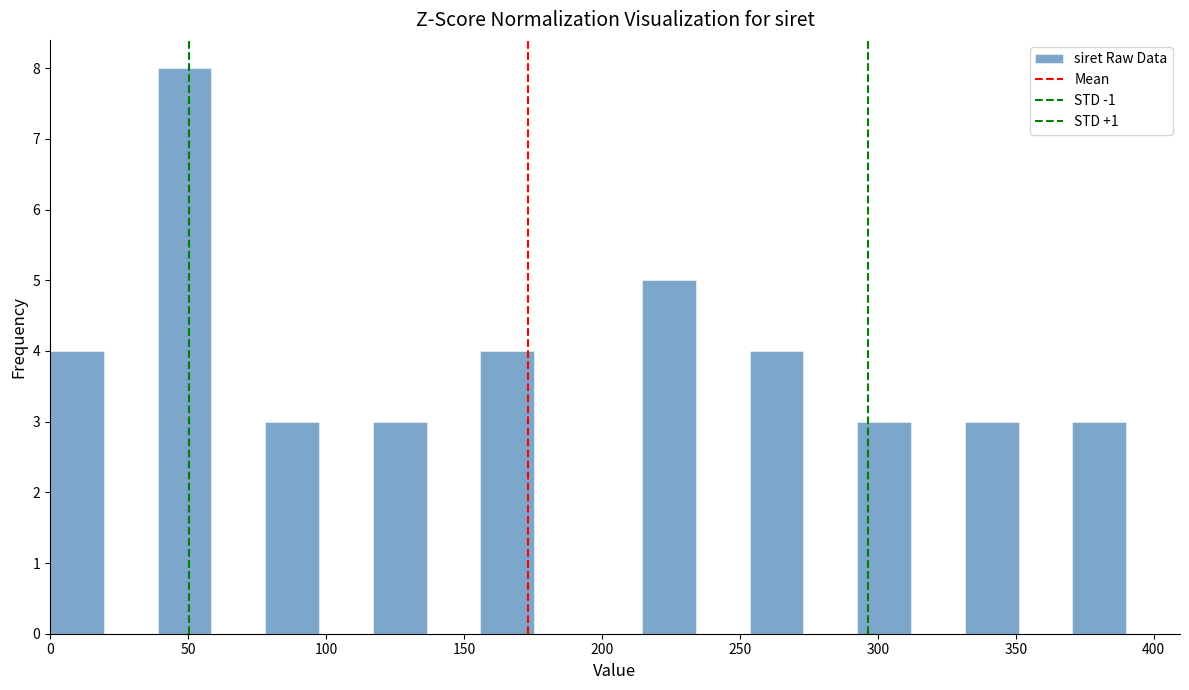

Read against the x-axis, roughly where is the centre of the tallest bar?

50